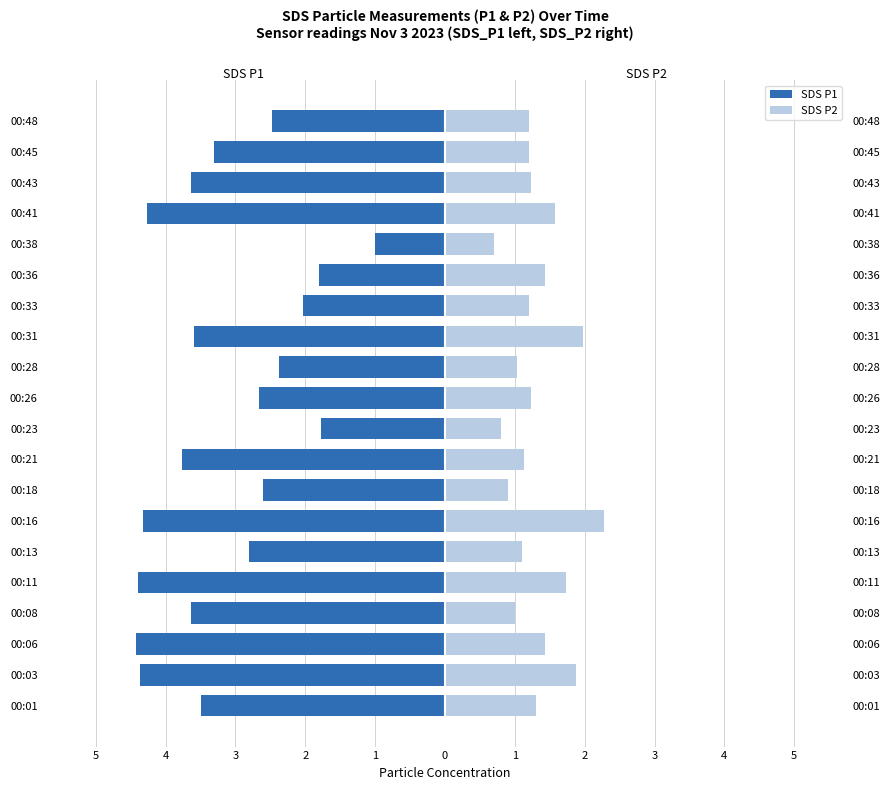

How many bars are there in total?

40